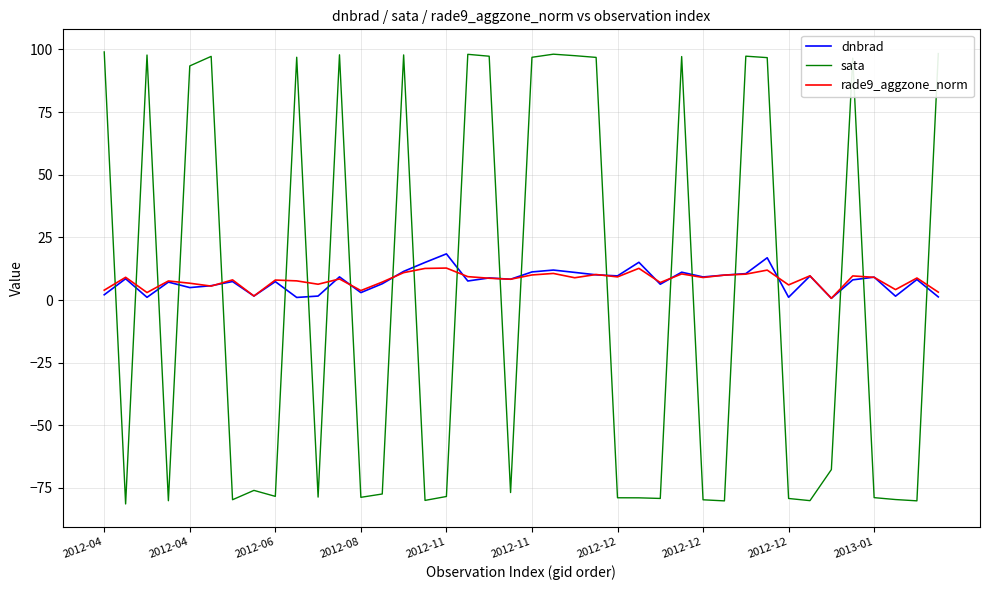

Which series has the widest spread of values?

sata